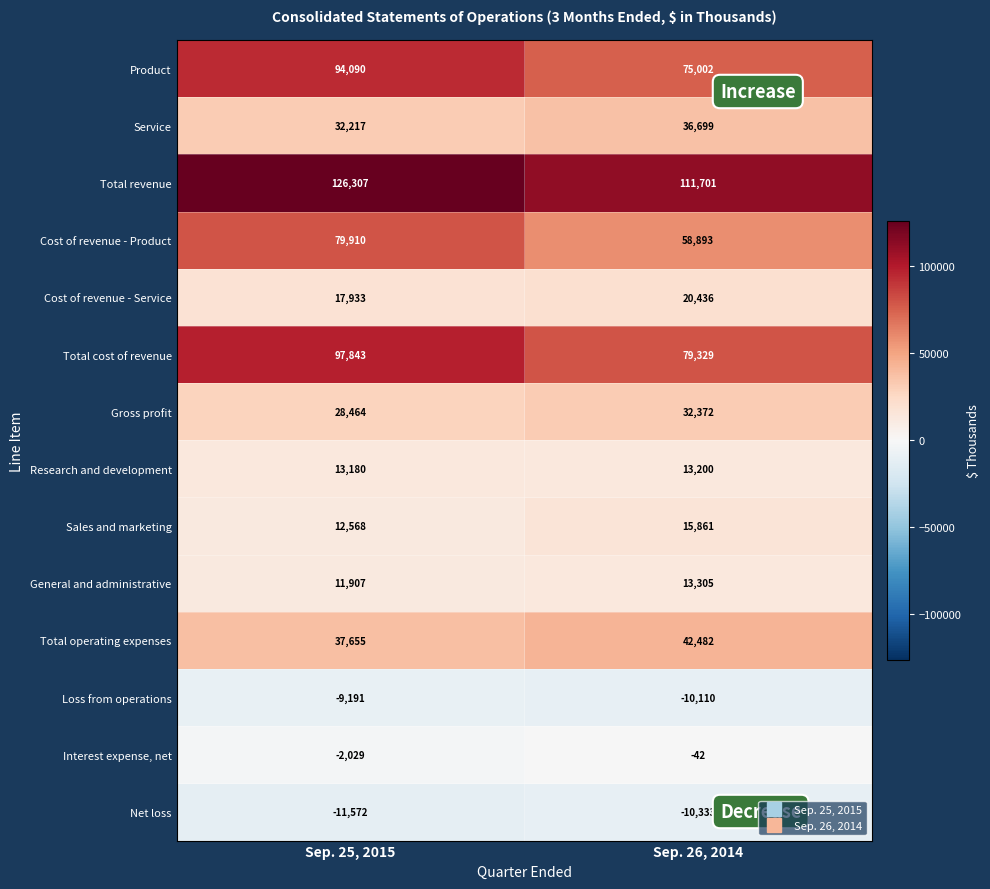

What is the total value across all series at Sep. 25, 2015?

529282